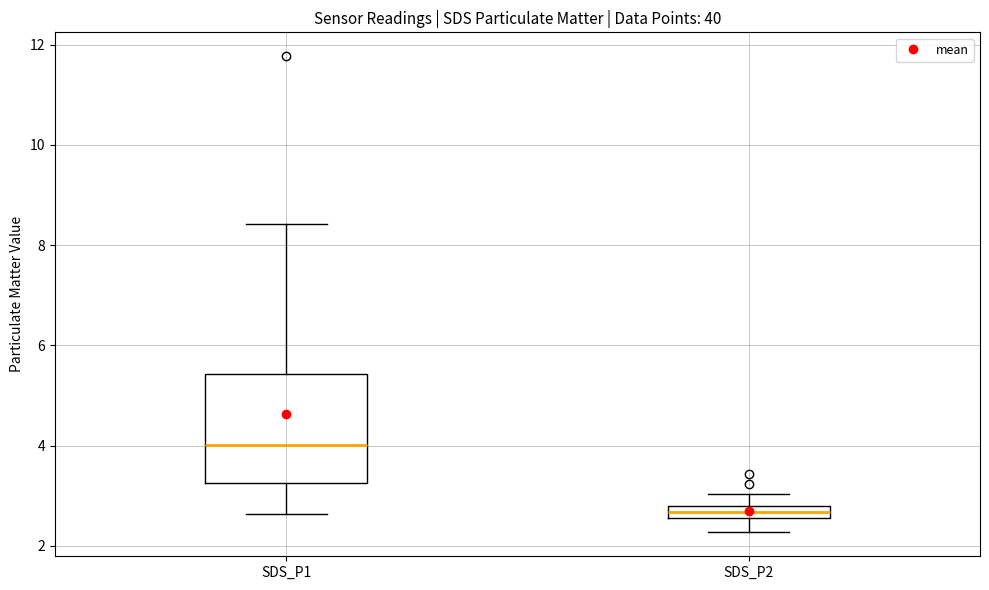

Which box has the lowest median line?

SDS_P2